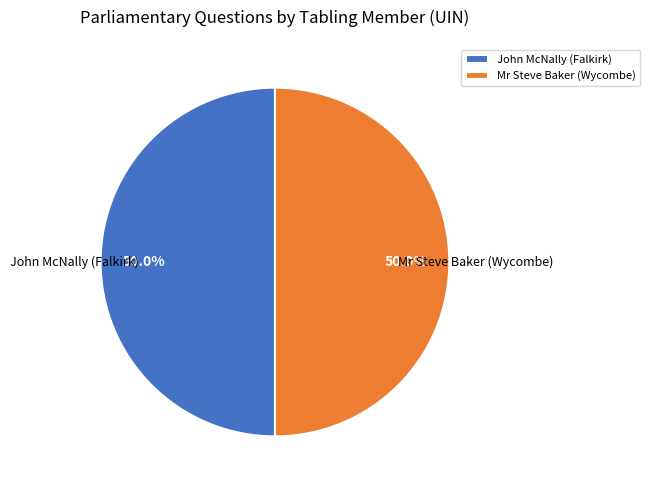

Is the sum of John McNally (Falkirk) and Mr Steve Baker (Wycombe) greater than half?

Yes